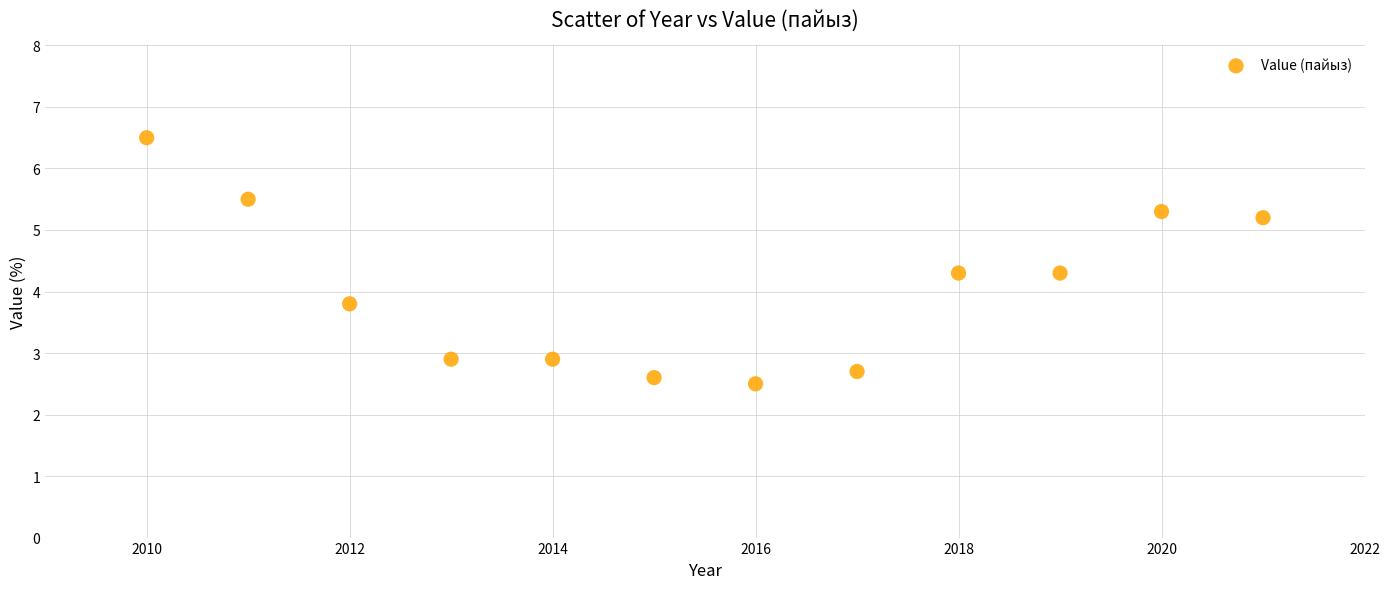

What is the average X value?

2015.5